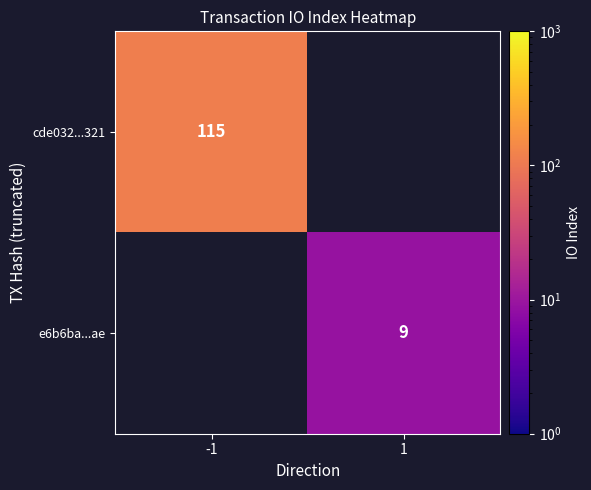

The e6b6ba...ae series shows 9 at 1. True or false?

True